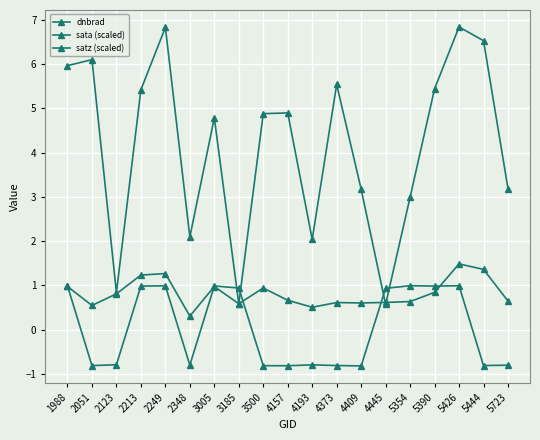

What is the value of the sata (scaled) point at the 10th from the left?

-0.8